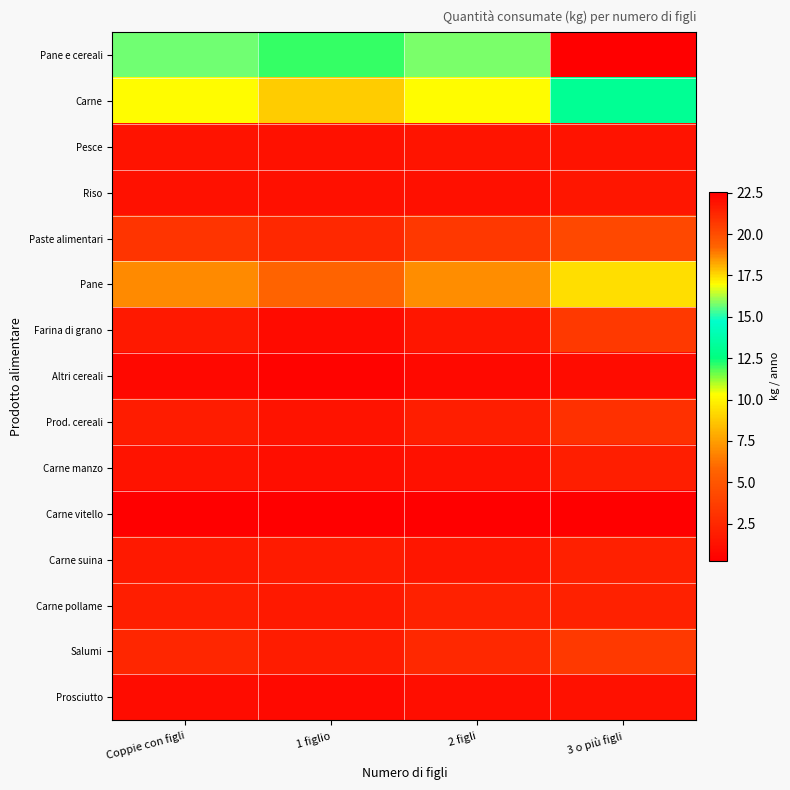

Which series has the largest range (max minus min)?

Pane e cereali